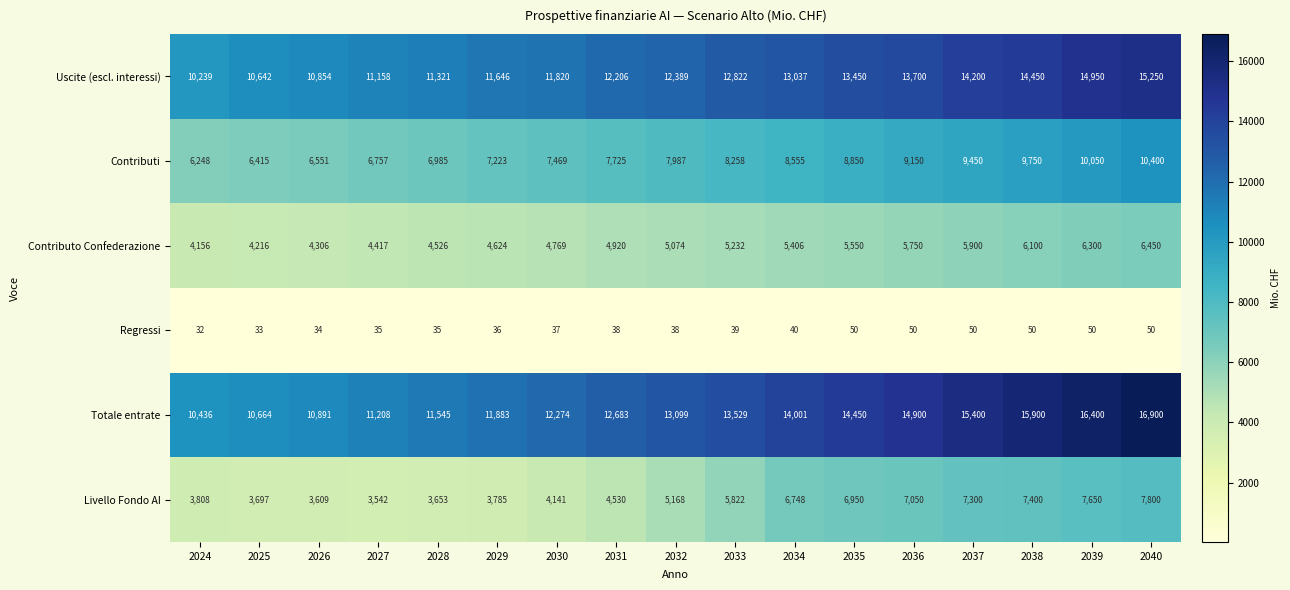

List the series in order of their peak value, highest first.

Totale entrate, Uscite (escl. interessi), Contributi, Livello Fondo AI, Contributo Confederazione, Regressi